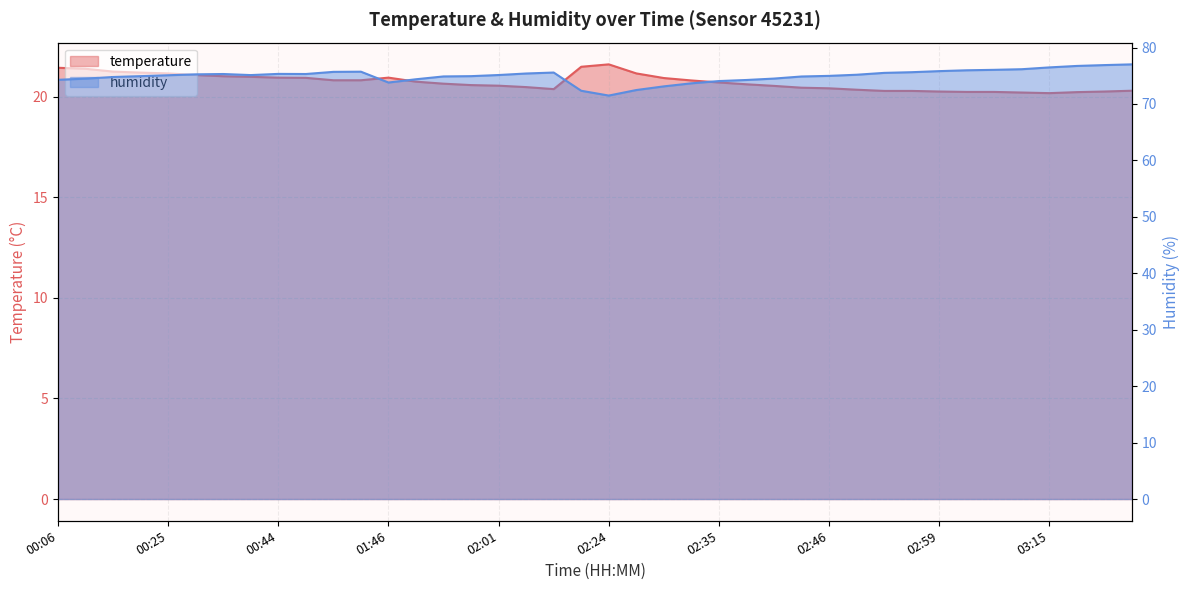

Does the chart have visible grid lines?

Yes